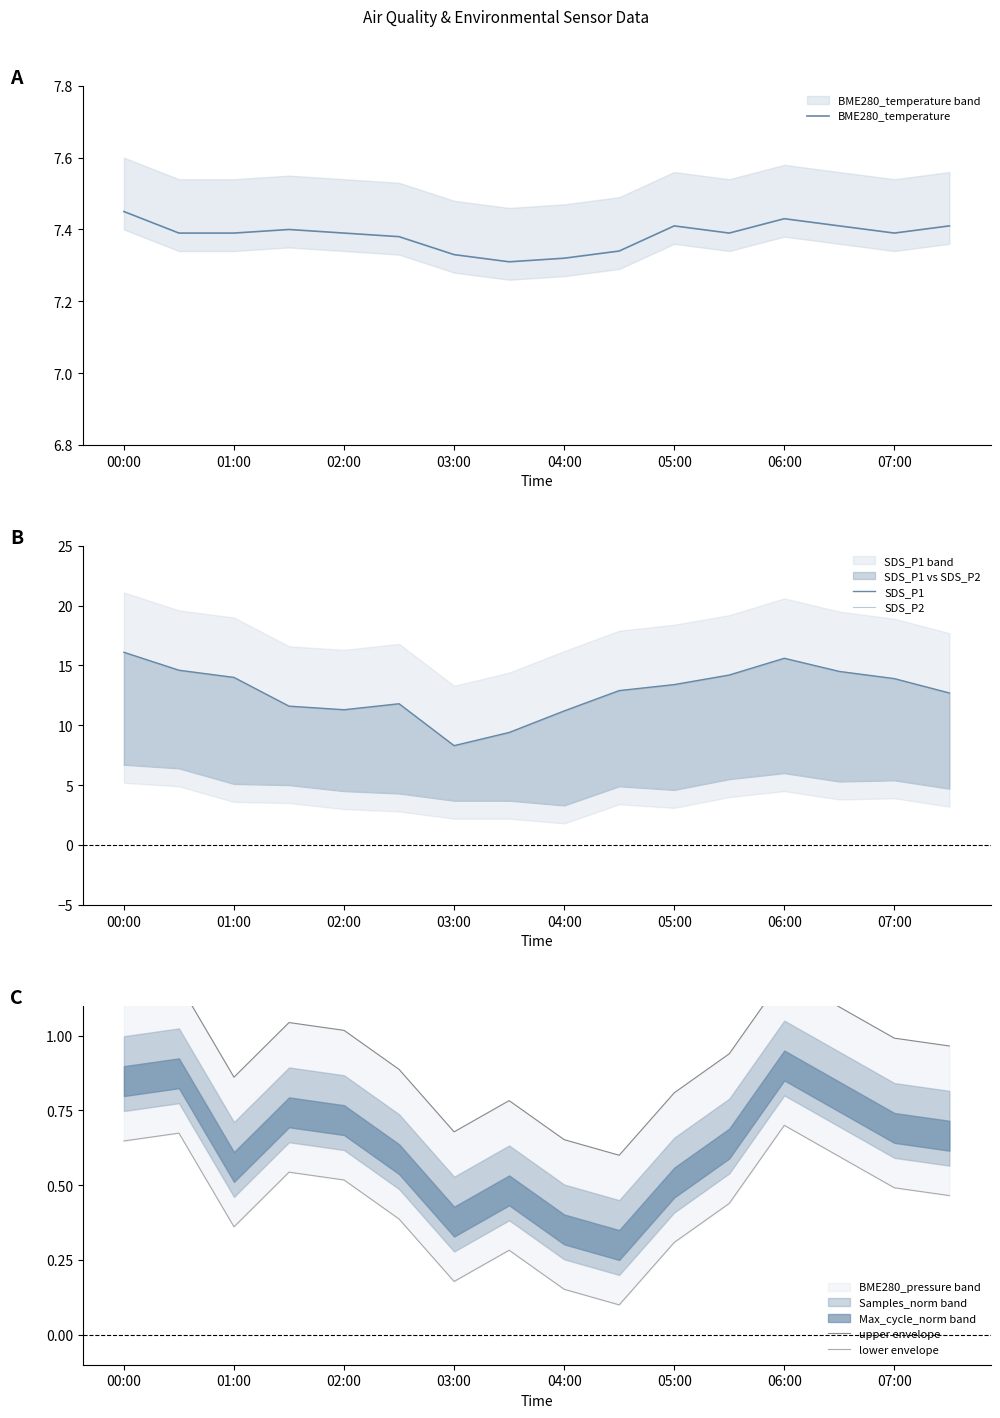

What is the maximum value for lower envelope?

0.7